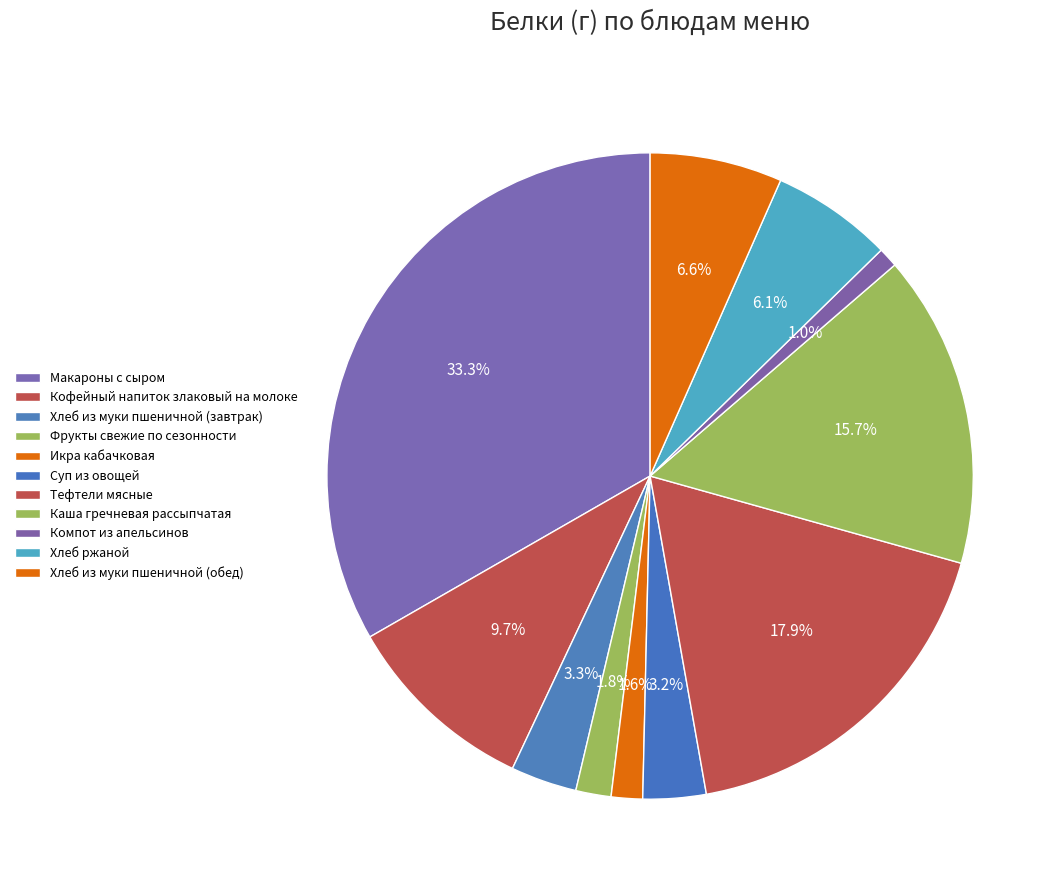

How much of the chart is everything except Хлеб ржаной?

93.9%